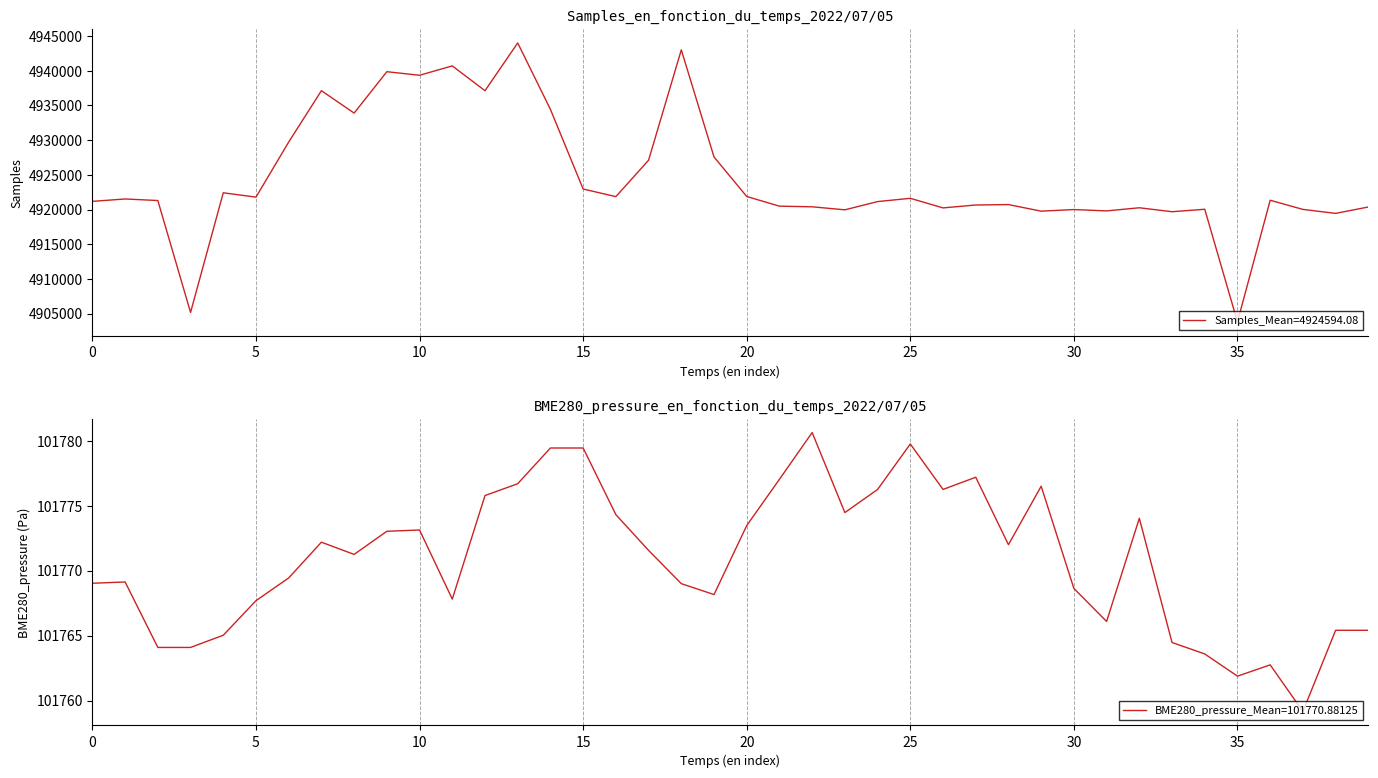

What is the highest value of the Samples series?

4944013.0